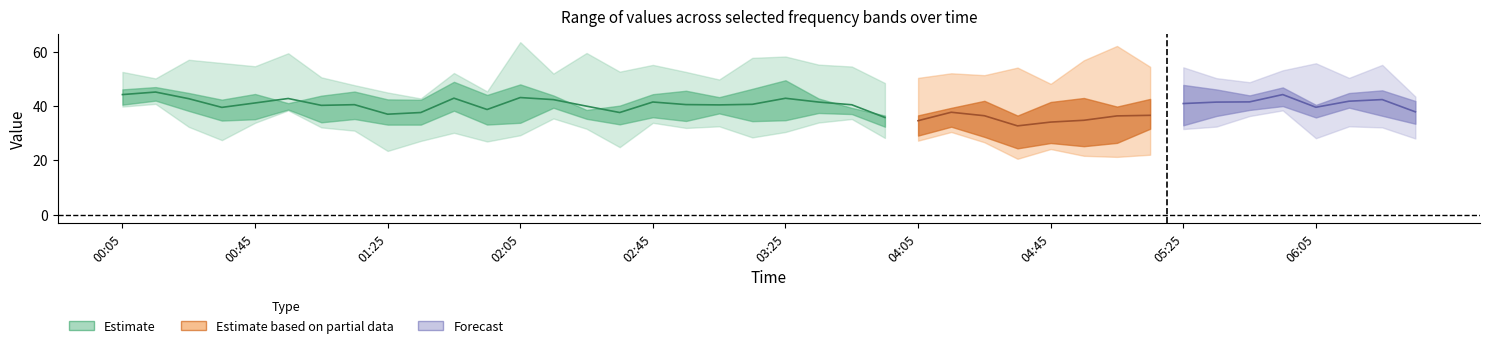

Is this an area chart (filled region under the line)?

No